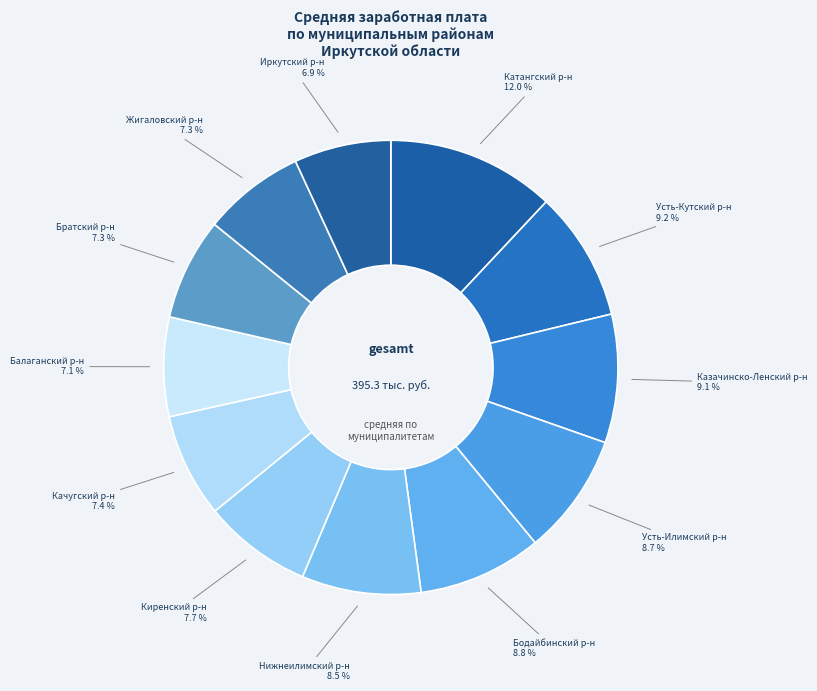

Which has a higher value, Киренский р-н or Балаганский р-н?

Киренский р-н